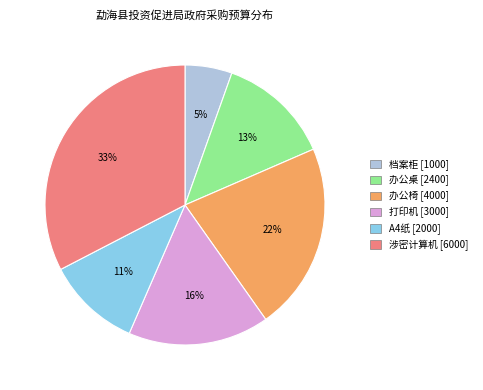

Which has a higher value, A4纸 [2000] or 办公桌 [2400]?

办公桌 [2400]